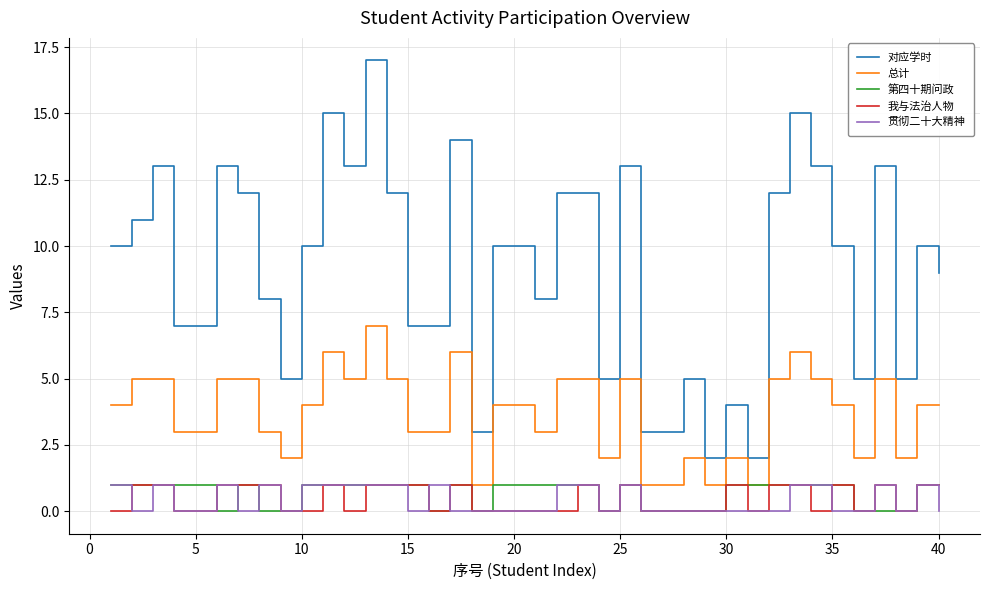

Which series has the widest spread of values?

对应学时